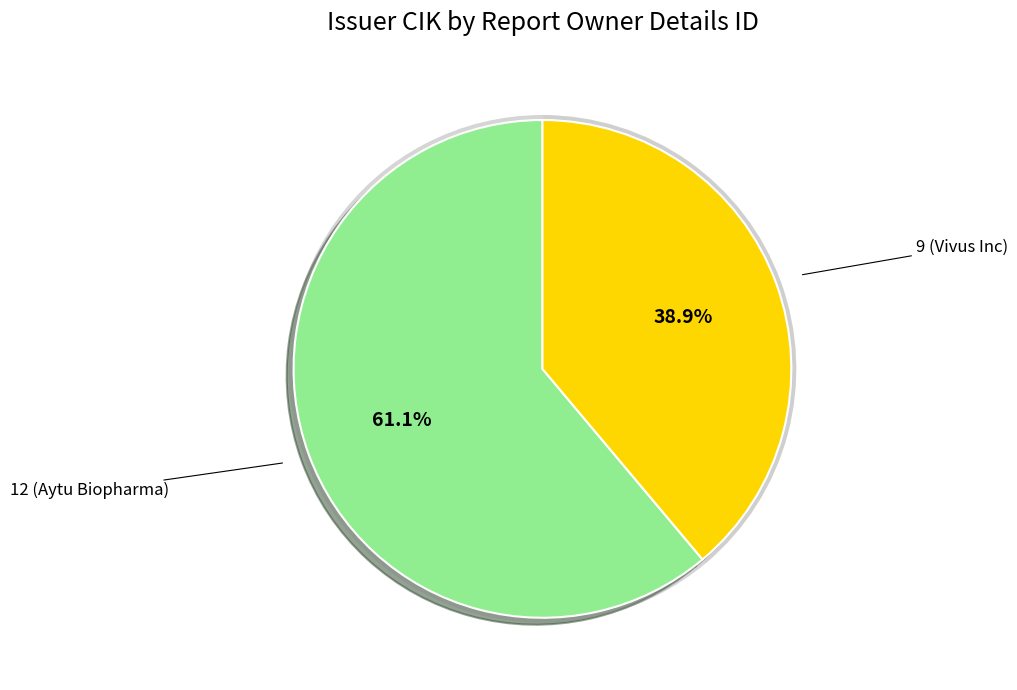

Rank the categories by value from highest to lowest.

12 (Aytu Biopharma), 9 (Vivus Inc)